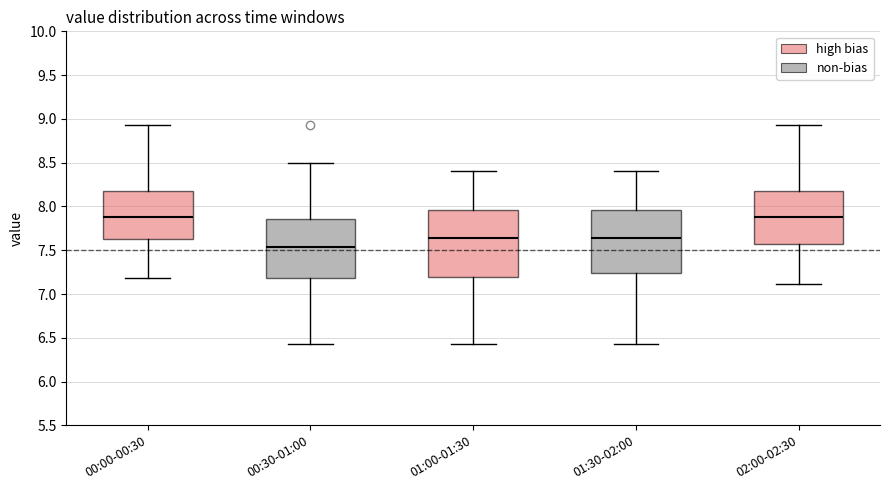

Comparing the boxes themselves (not the whiskers), which one is the tallest?

01:00-01:30